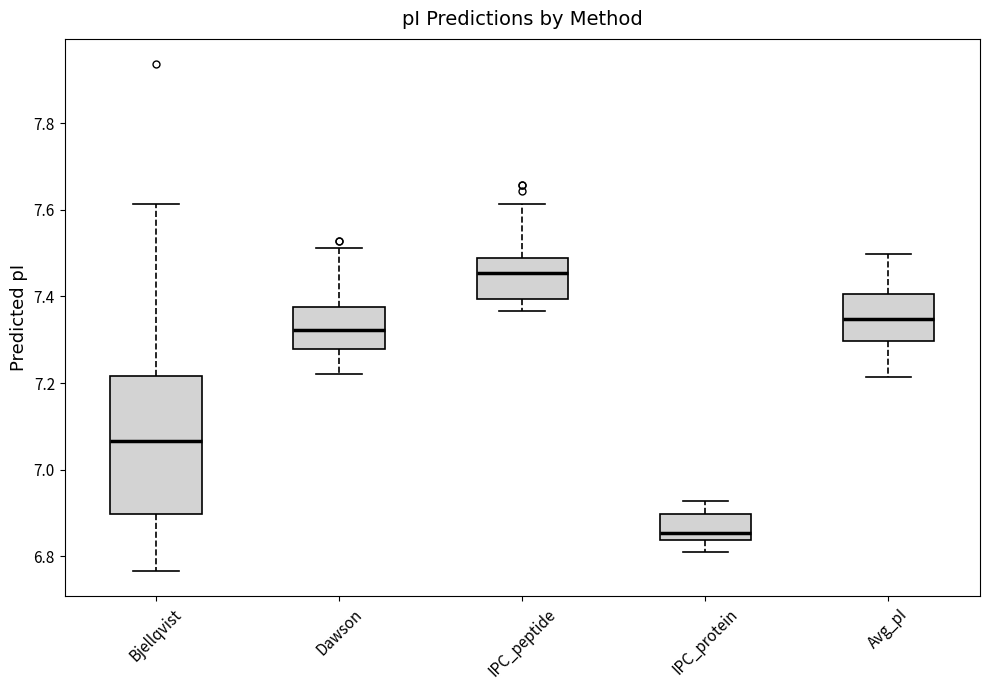

Where is the lower edge of the box for Bjellqvist on the y-axis? The values are not printed on the chart, so give them approximately, as read against the axis.

6.90